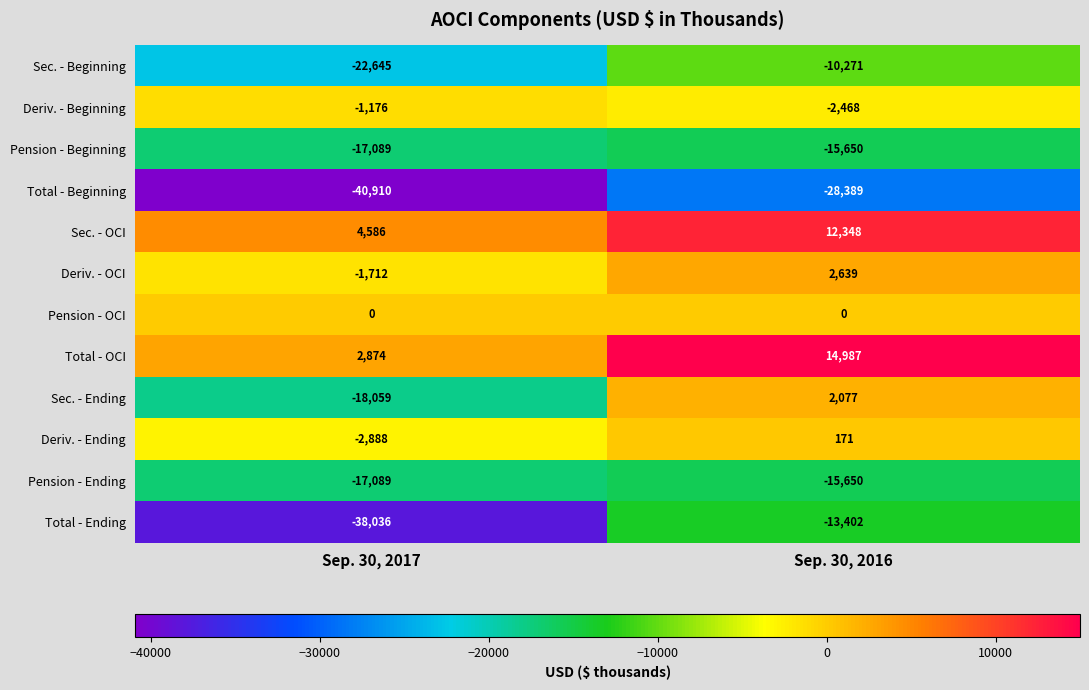

The value of Sec. - Ending at Sep. 30, 2016 is 538. True or false?

False